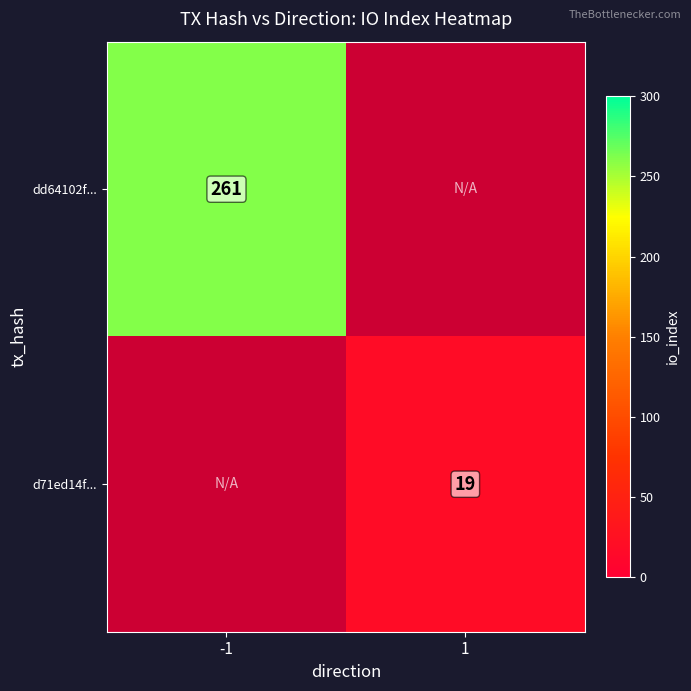

Which label corresponds to the largest value in the chart?

-1